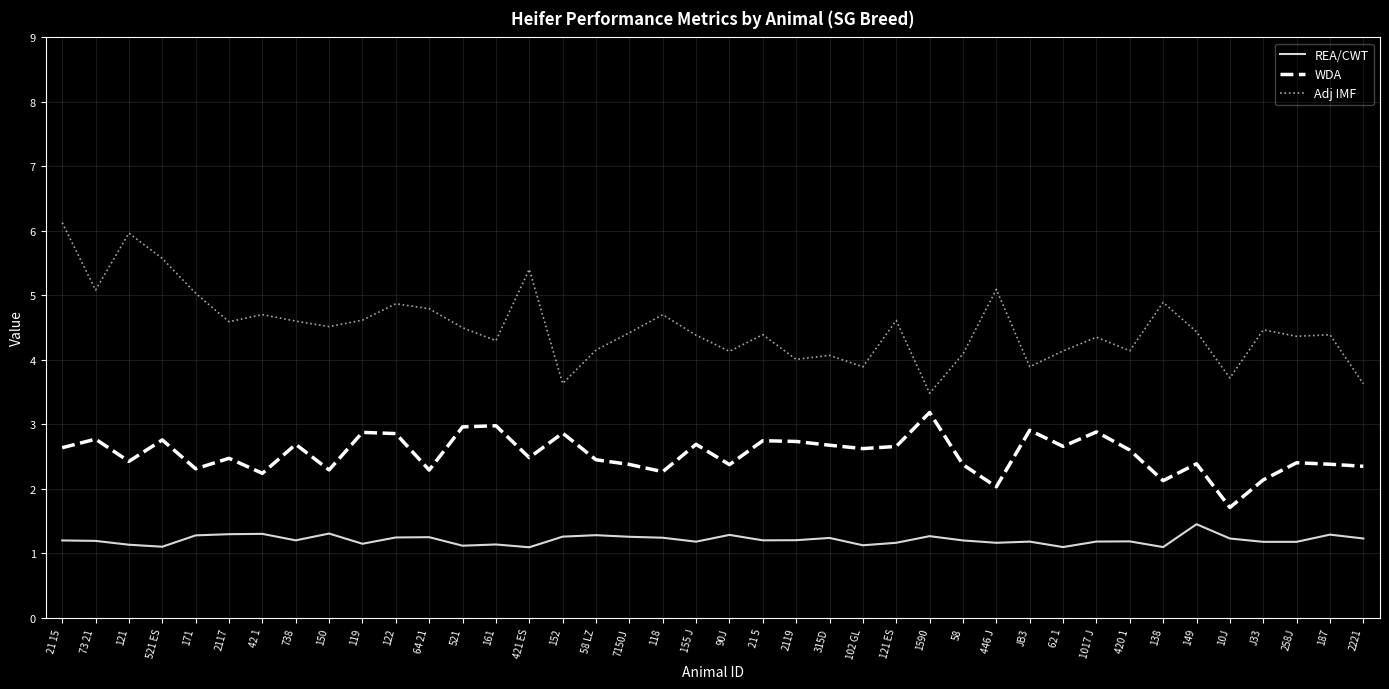

Does the chart display data point markers on the line(s)?

No